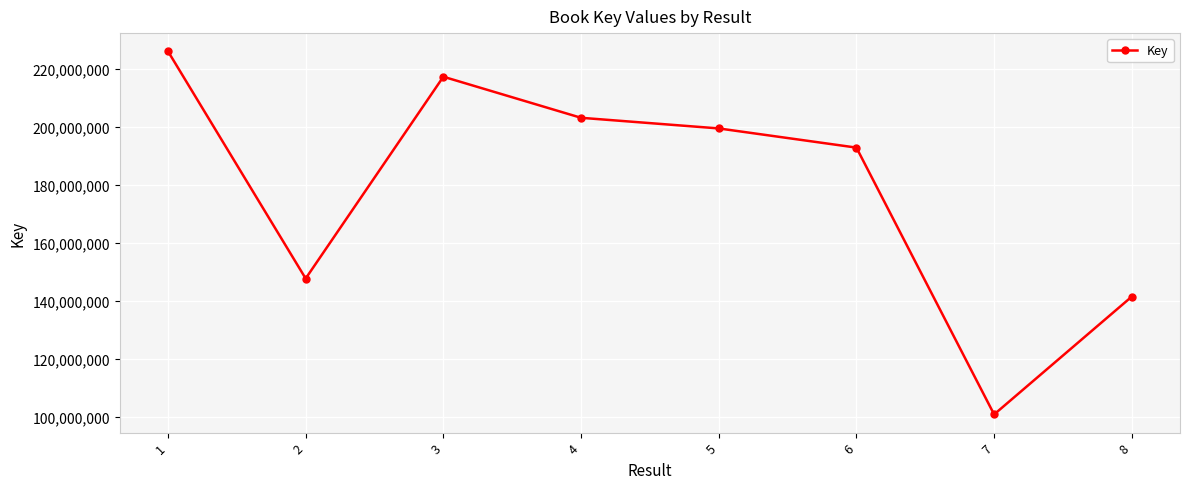

What is the ratio of the value at 8 to the value at 3?

0.7